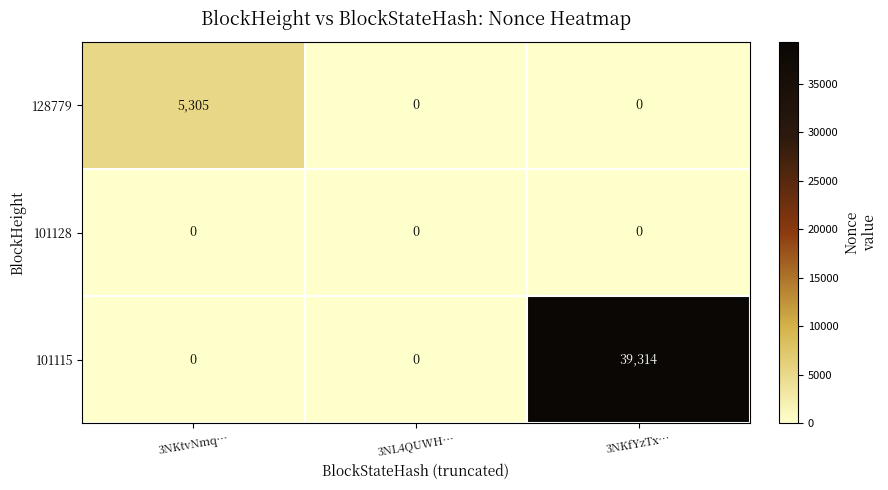

Reading left to right, list all the values displayed in this chart.

128779: 3NKtvNmq…=5305	3NL4QUWH…=0	3NKfYzTx…=0
101128: 3NKtvNmq…=0	3NL4QUWH…=0	3NKfYzTx…=0
101115: 3NKtvNmq…=0	3NL4QUWH…=0	3NKfYzTx…=39314